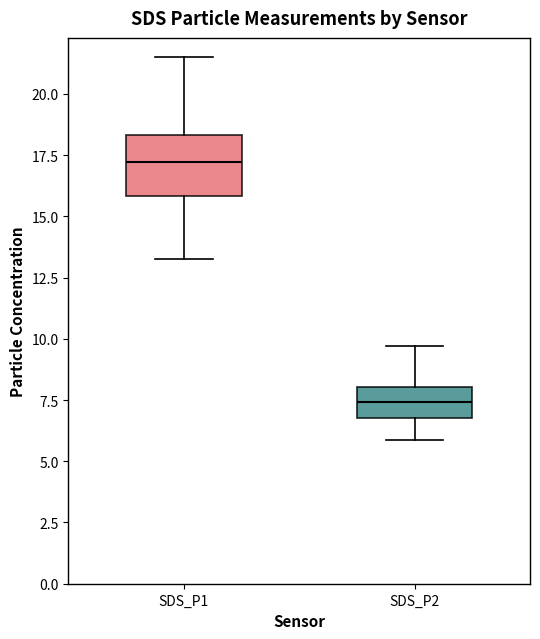

Reading left to right, read every box against the y-axis: the position of its median line, the range the box covers, and the ends of its whiskers. The values are not printed on the chart, so give them approximately, as read against the axis.

SDS_P1: median 17.0, box 16.0 to 18.5, whiskers 13.5 to 21.5
SDS_P2: median 7.5, box 7.0 to 8.0, whiskers 6.0 to 9.5